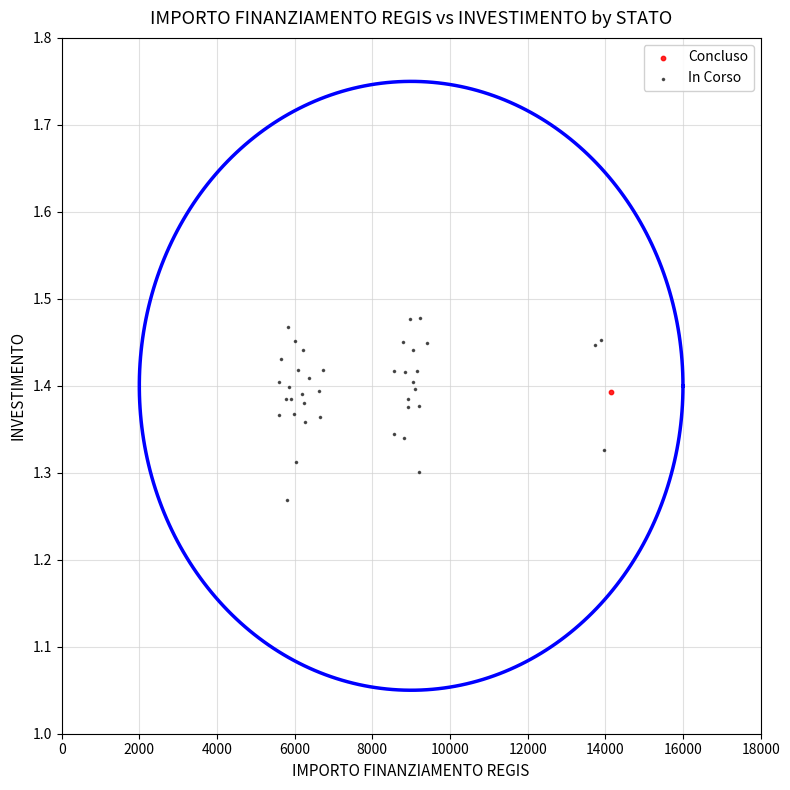

What are all the series names shown in the legend?

Concluso, In Corso